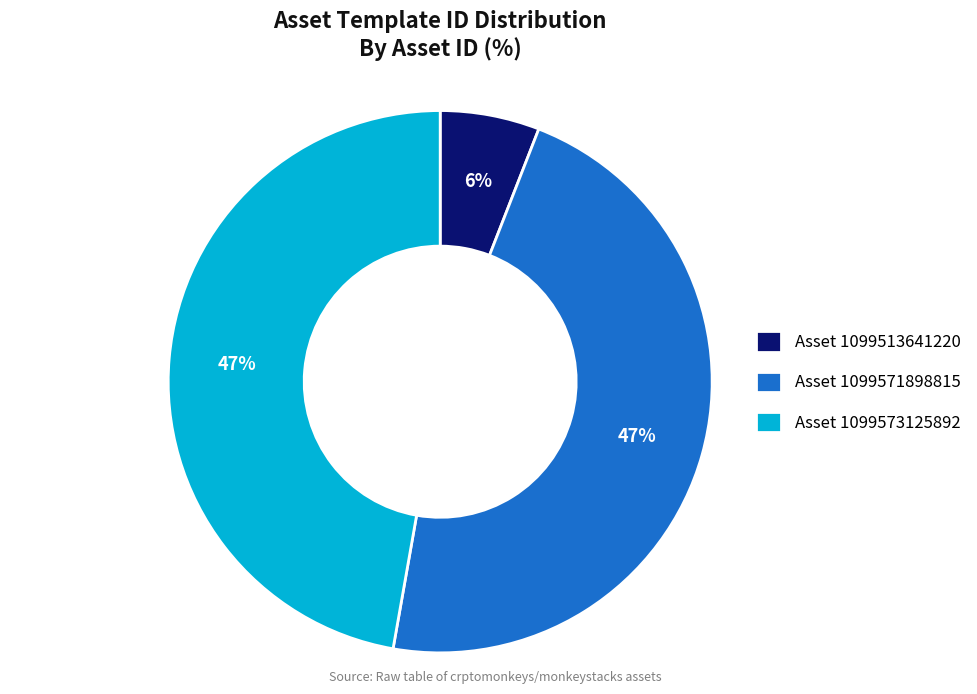

What is the smallest slice in the pie chart?

Asset 1099513641220